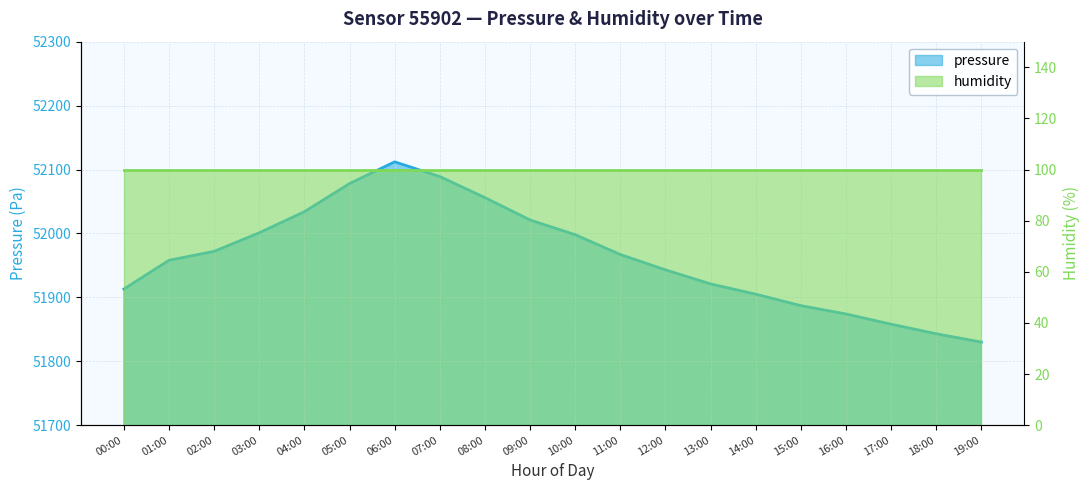

Reading left to right, extract all data points from this chart.

51913	51958	51972	52001	52034	52078	52112	52089	52056	52021	51998	51967	51943	51921	51905	51887	51874	51858	51843	51830